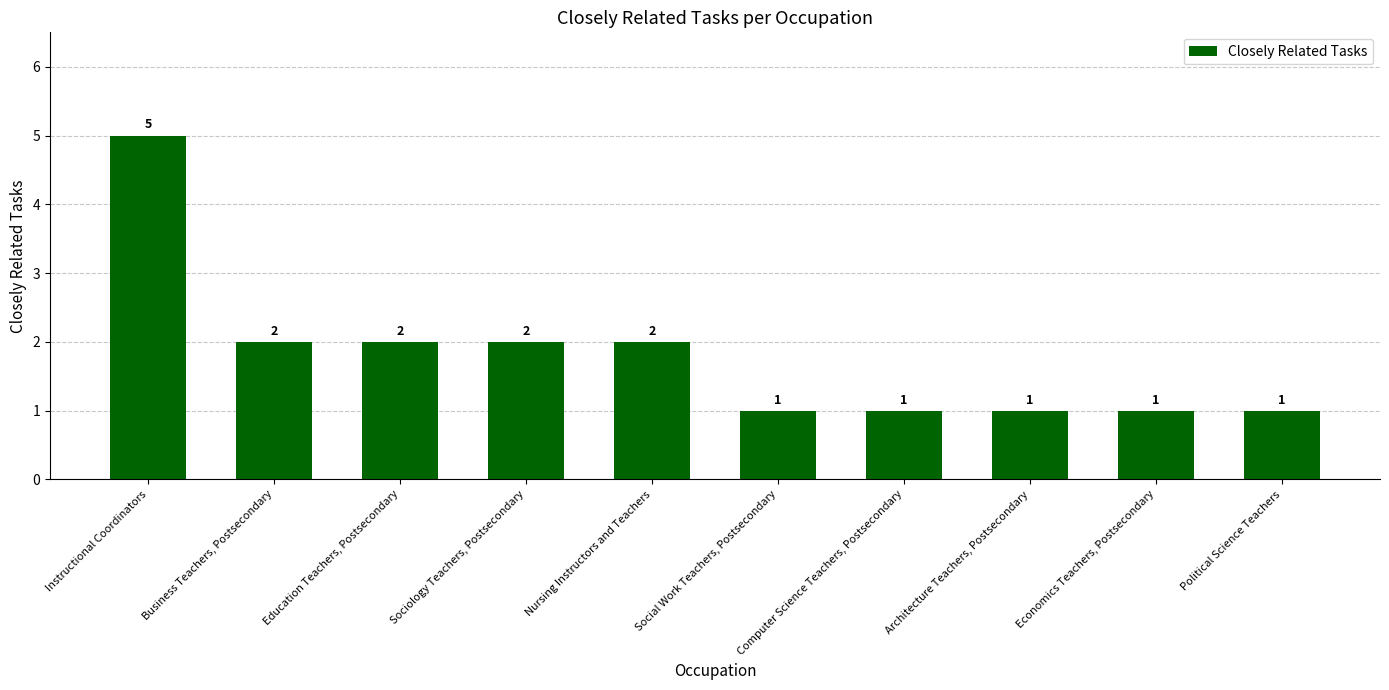

True or false: the data shows 1 at Education Teachers, Postsecondary.

False